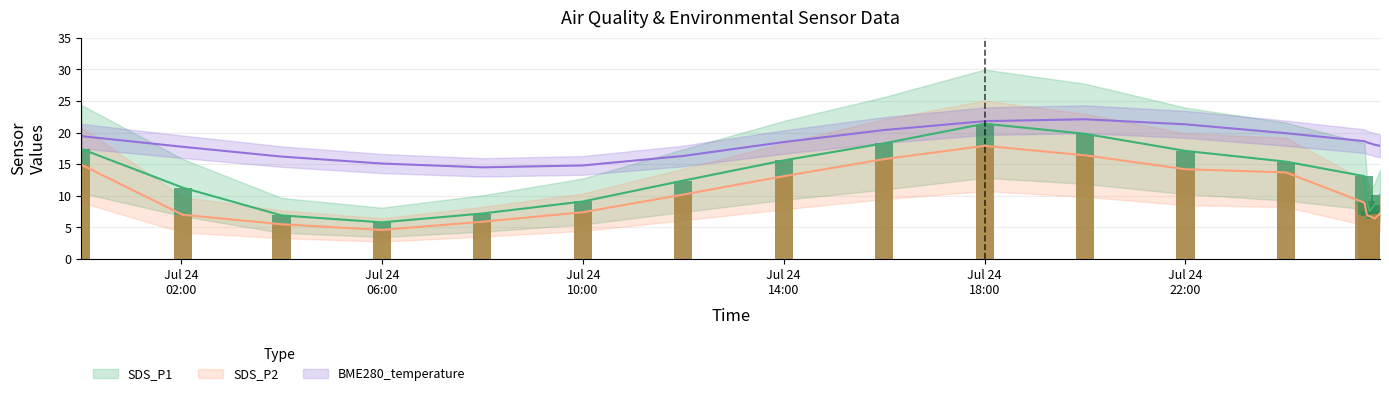

What is the label of the 18th bar from the right?

2022/07/24 00:00